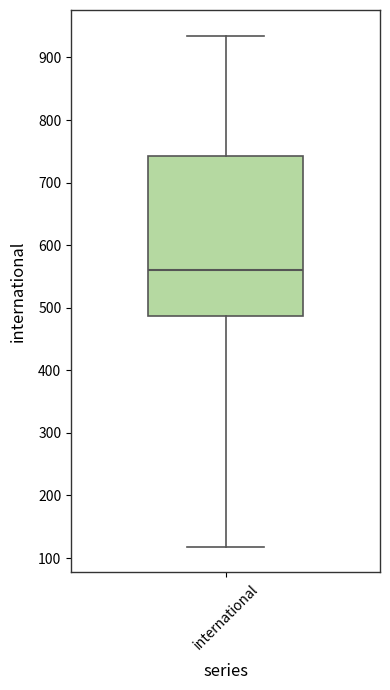

Where does the upper whisker of the box for international end on the y-axis? The values are not printed on the chart, so give them approximately, as read against the axis.

940